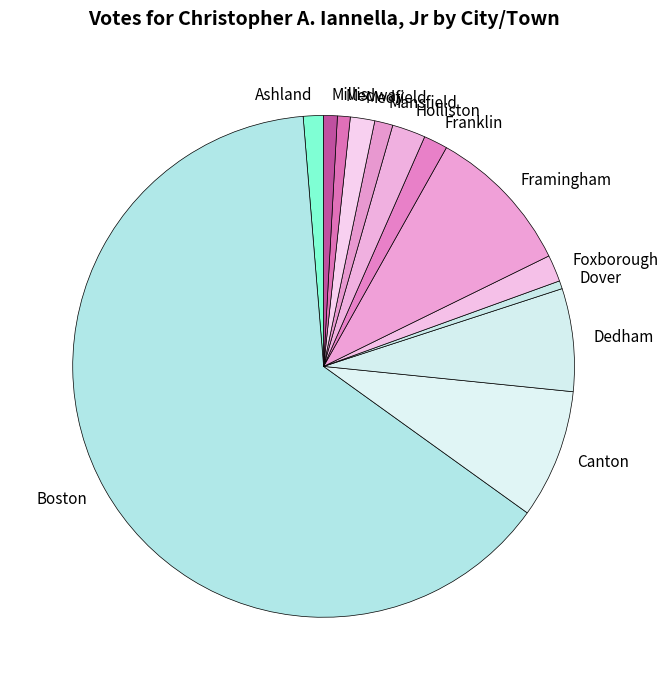

Between Dover and Holliston, which is larger?

Holliston